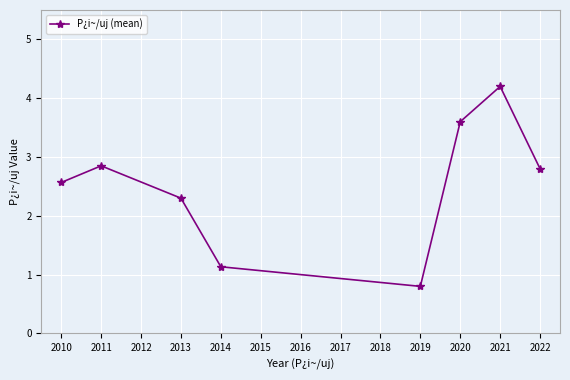

What is the difference between the maximum and minimum values?

3.4